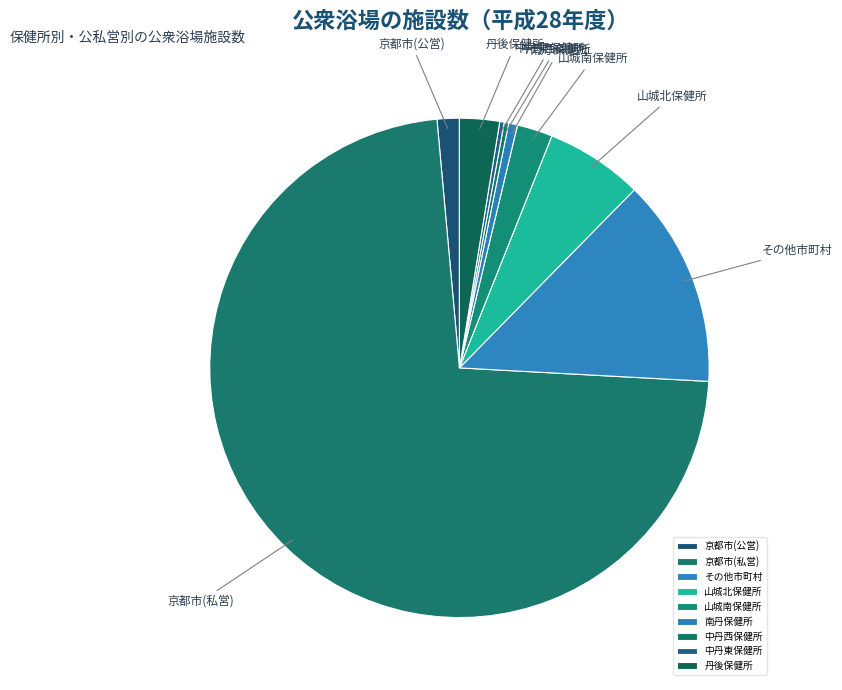

Is it true that 丹後保健所 is 3% of the pie?

True